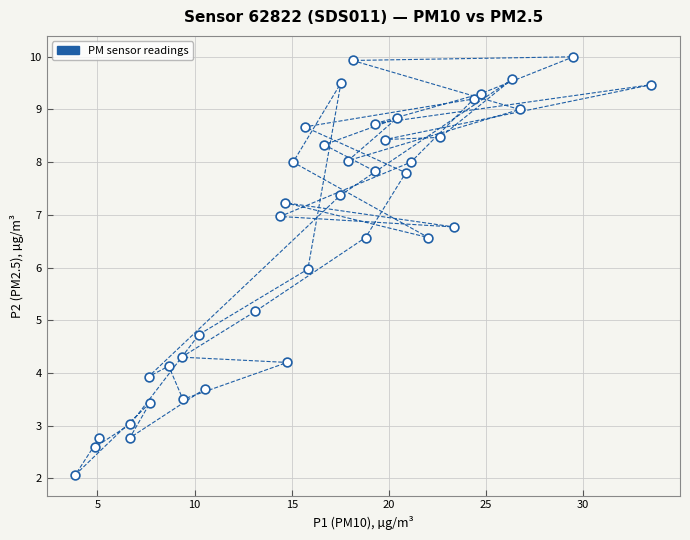

What is the range of Y values (max minus min)?

7.9